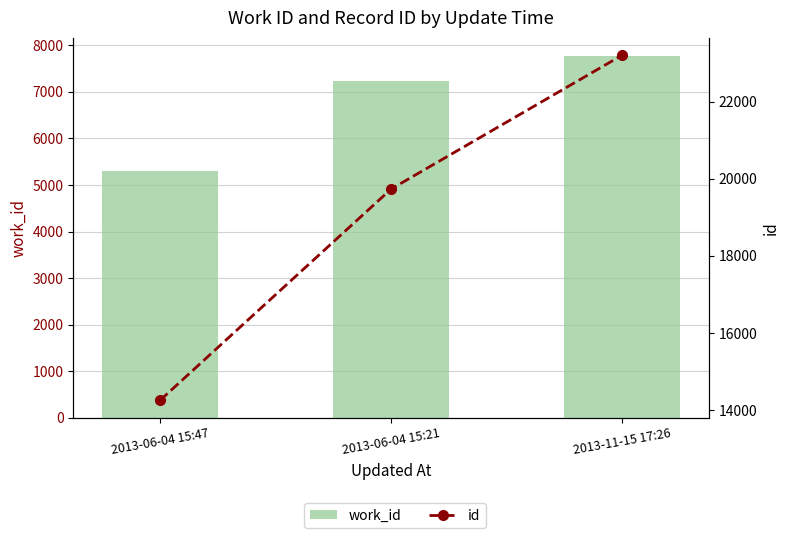

Count the id values in the range 14257 to 23202.

3